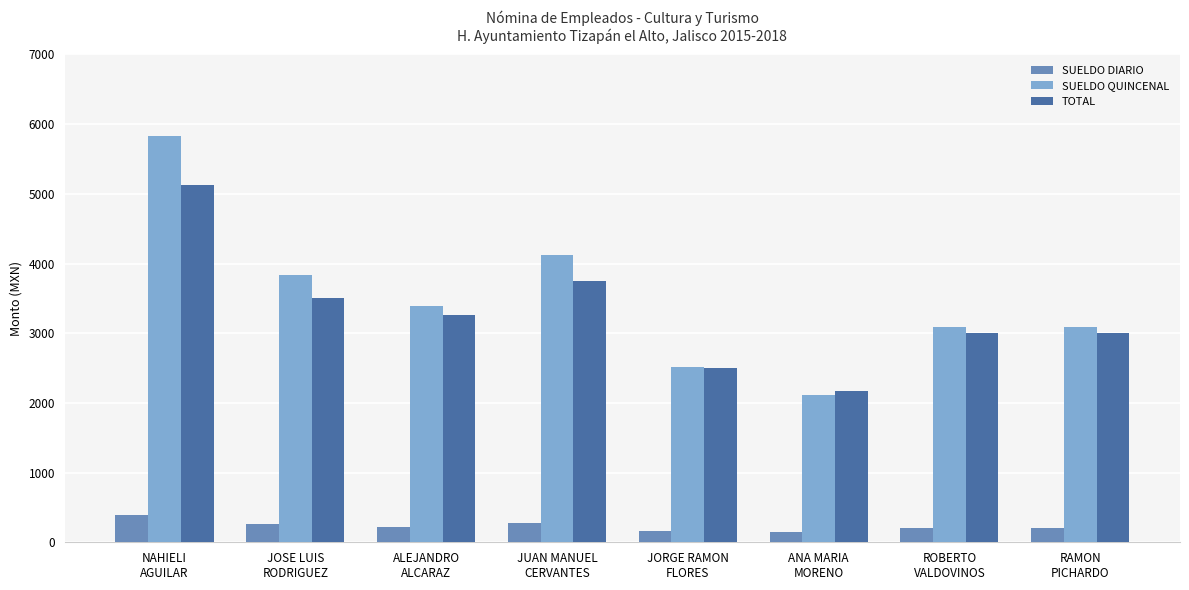

At which category is the sum across all series the highest?

NAHIELI
AGUILAR